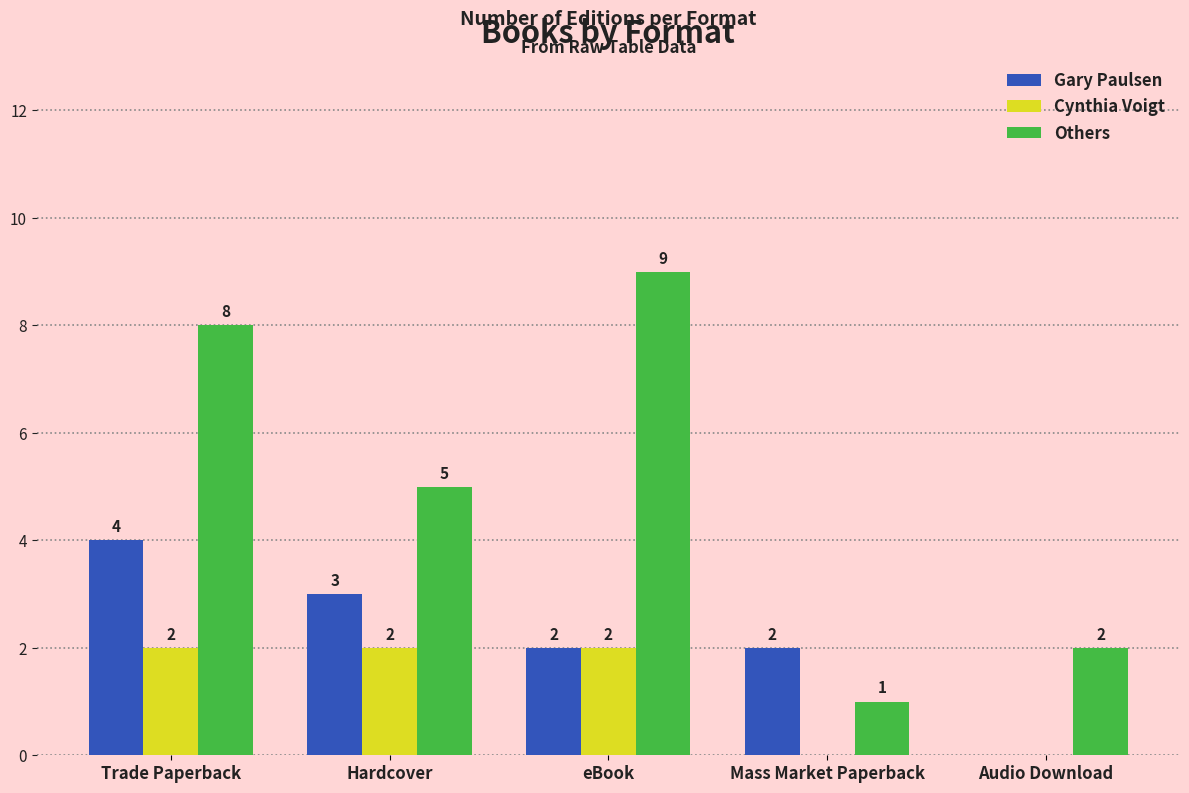

Which series has the largest total across all categories?

Others